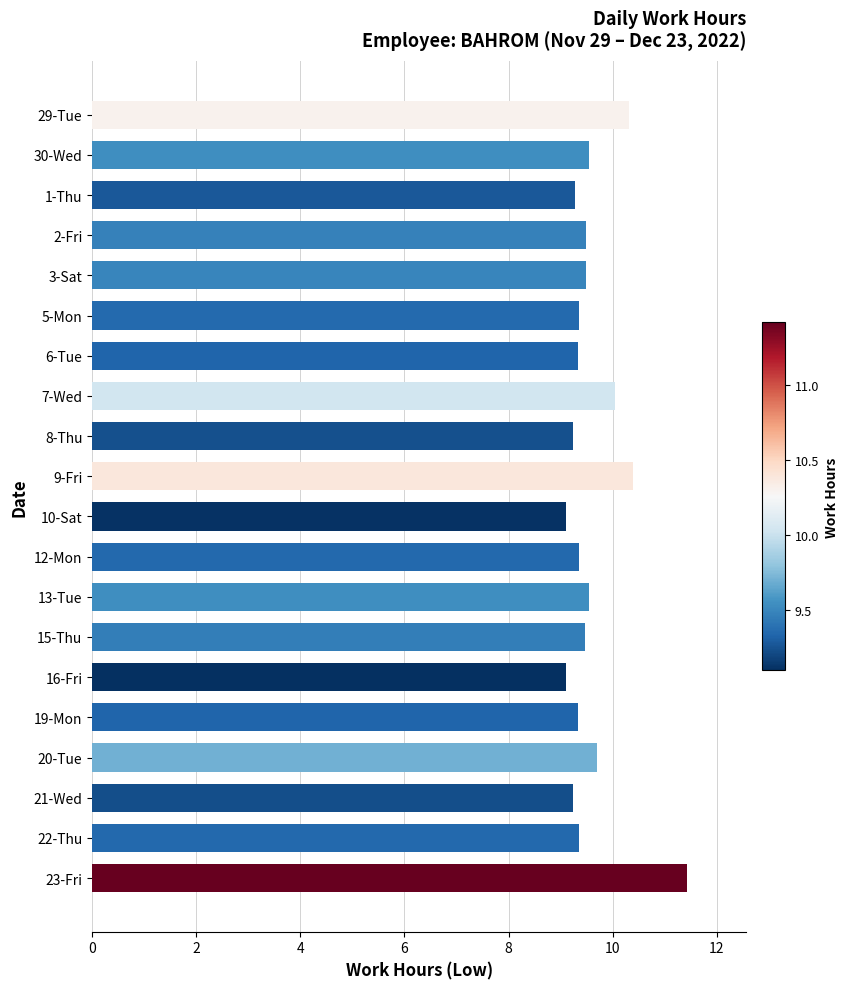

True or false: the data shows 10.4 at 9-Fri.

True